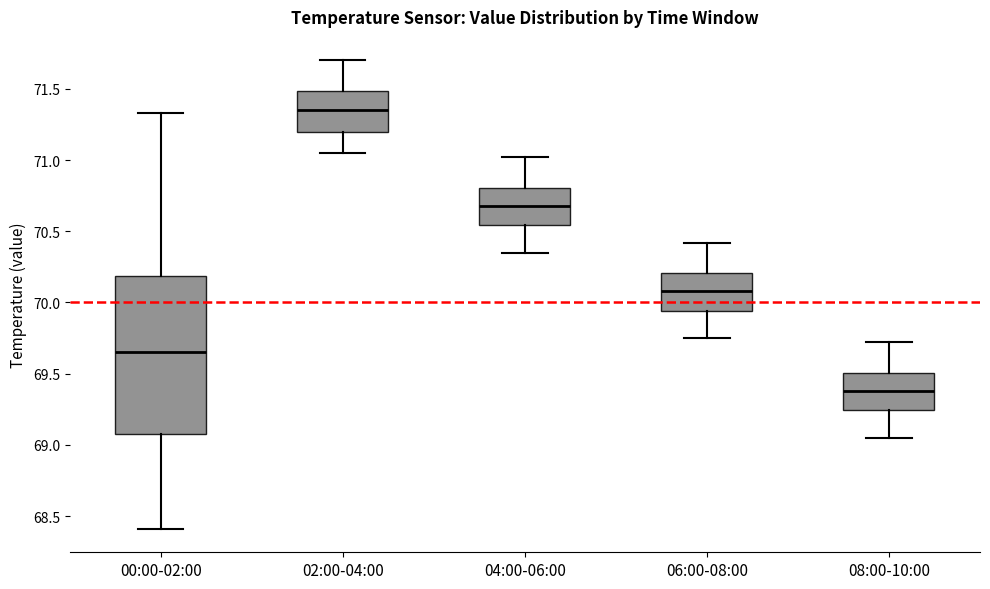

Reading left to right, transcribe this box plot: for each box, give where its median line is, the range the box spans, and where its two whiskers end, as read against the y-axis. The values are not printed on the chart, so give them approximately, as read against the axis.

00:00-02:00: median 69.65, box 69.10 to 70.20, whiskers 68.40 to 71.35
02:00-04:00: median 71.35, box 71.20 to 71.50, whiskers 71.05 to 71.70
04:00-06:00: median 70.70, box 70.55 to 70.80, whiskers 70.35 to 71.00
06:00-08:00: median 70.10, box 69.95 to 70.20, whiskers 69.75 to 70.40
08:00-10:00: median 69.40, box 69.25 to 69.50, whiskers 69.05 to 69.70